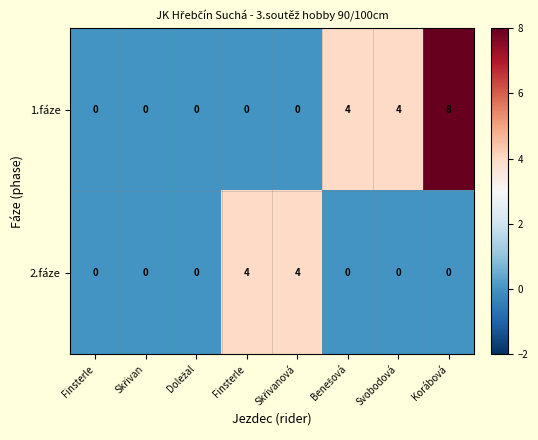

How many distinct data groups are displayed?

2